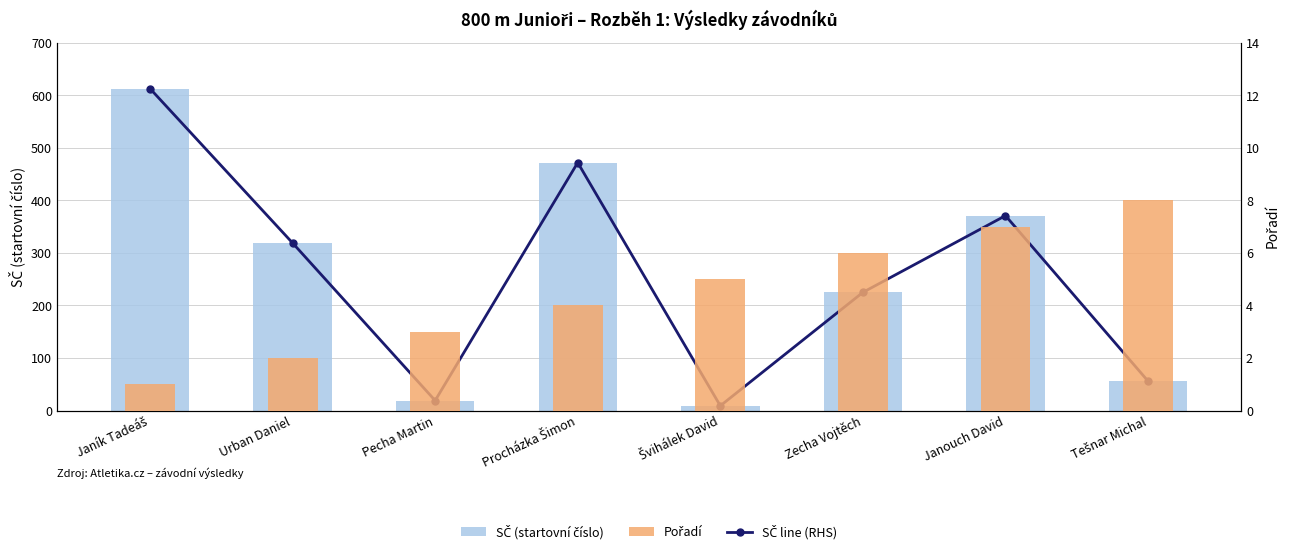

What position from the right is Zecha Vojtěch?

3